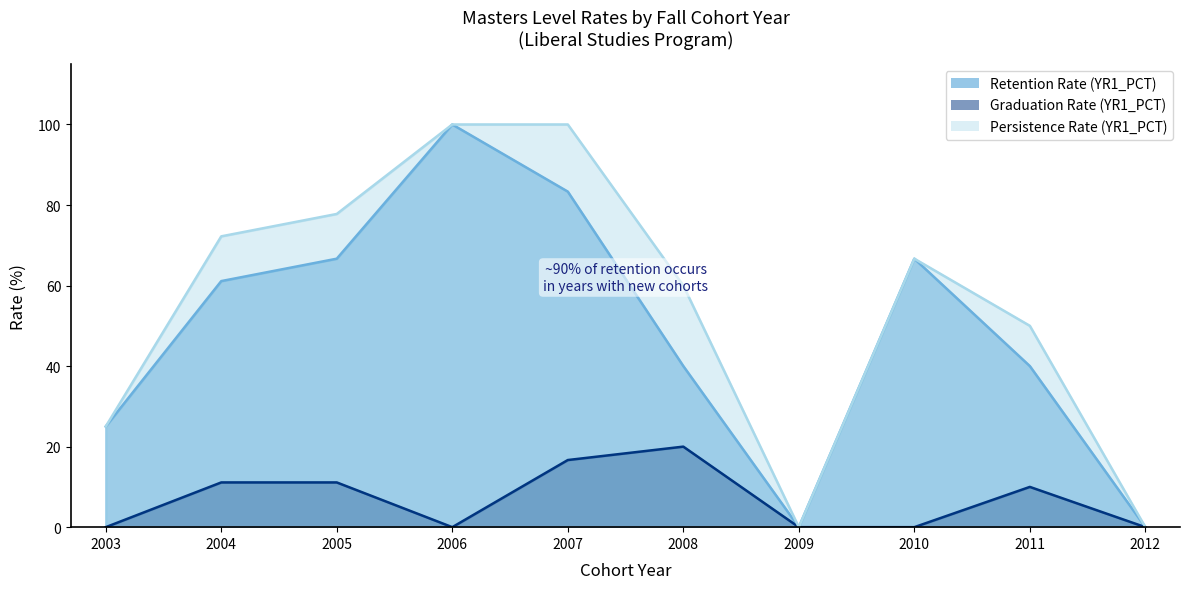

At which category is the sum across all series the highest?

2006